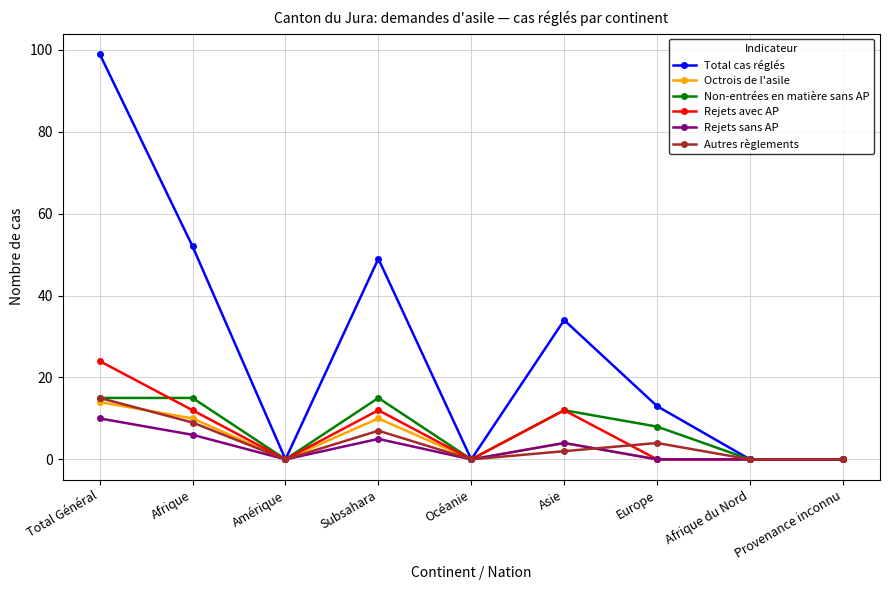

Which category has the highest value in the Autres règlements series?

Total Général